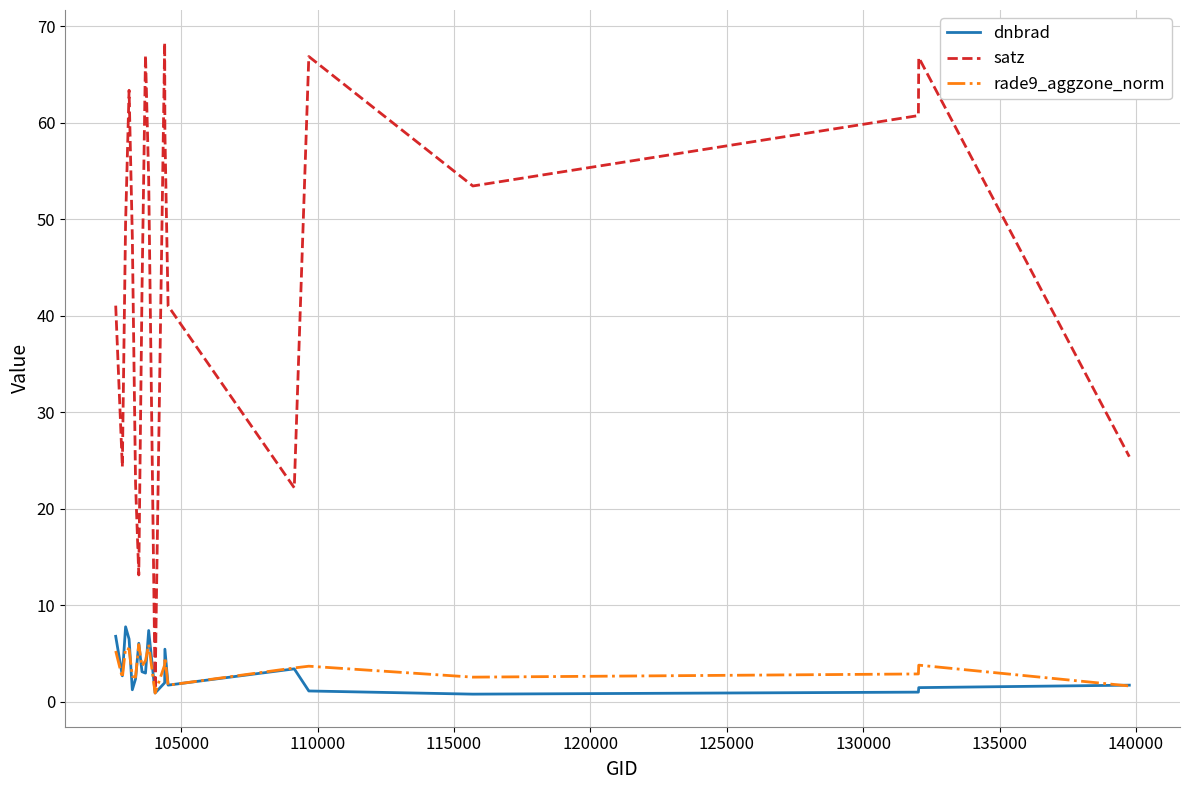

What is the average value of the dnbrad series?

3.3